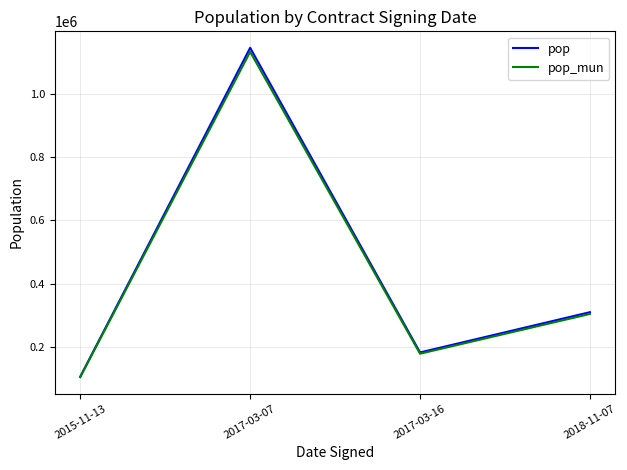

In pop_mun, how many points are lower than both neighbors (excluding endpoints)?

1